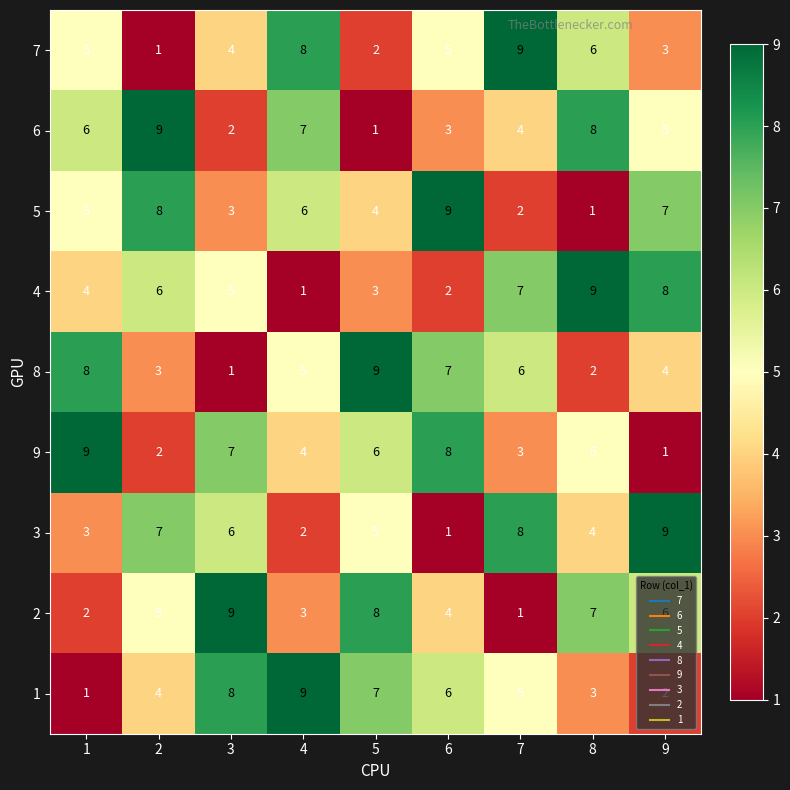

Is the value of 5 at 8 greater than the value of 1 at 6?

No